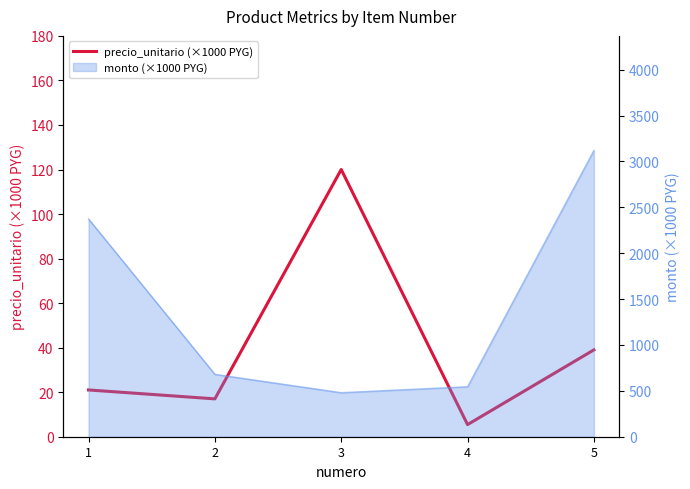

How many points are higher than both their immediate neighbors (excluding endpoints)?

1